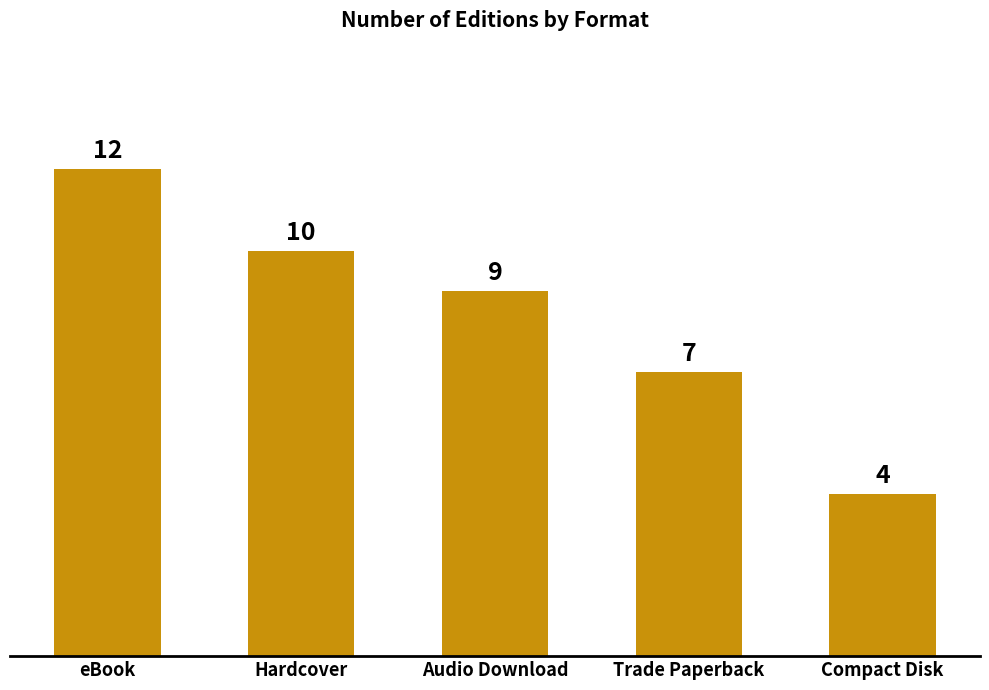

Is it true that the value at eBook is 17?

False